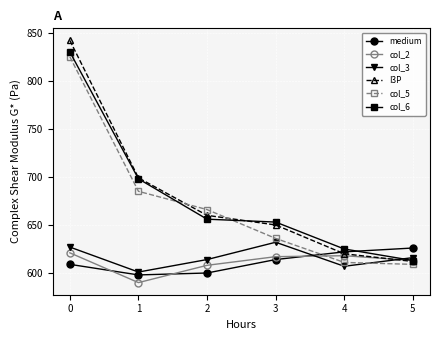

What is the difference between the maximum and second lowest values in the col_5 series?

214